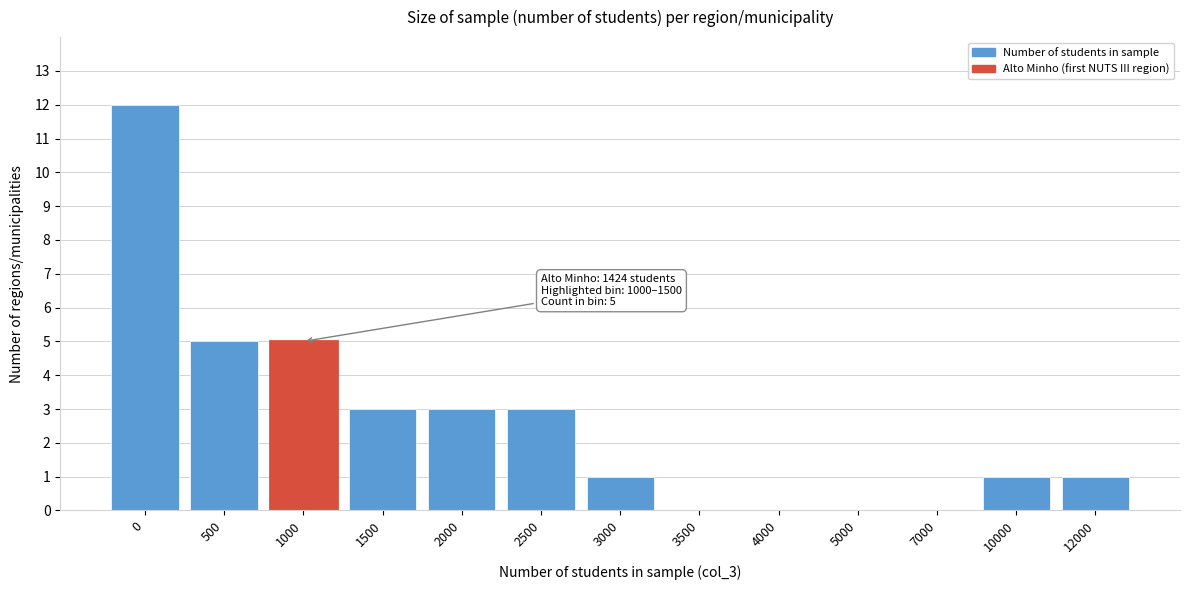

Reading left to right, transcribe all the data shown in this chart.

0=12	500=5	1000=5	1500=3	2000=3	2500=3	3000=1	3500=0	4000=0	5000=0	7000=0	10000=1	12000=1